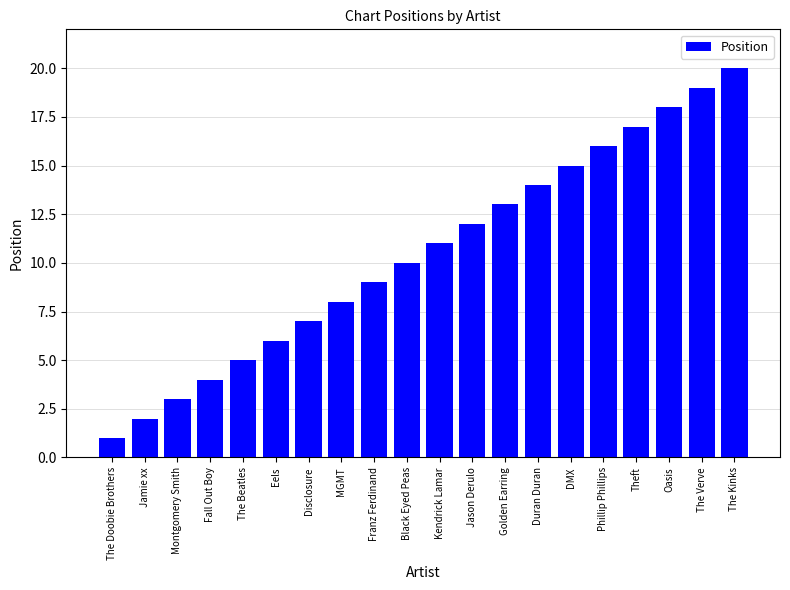

What is the value of the 14th bar from the left?

14